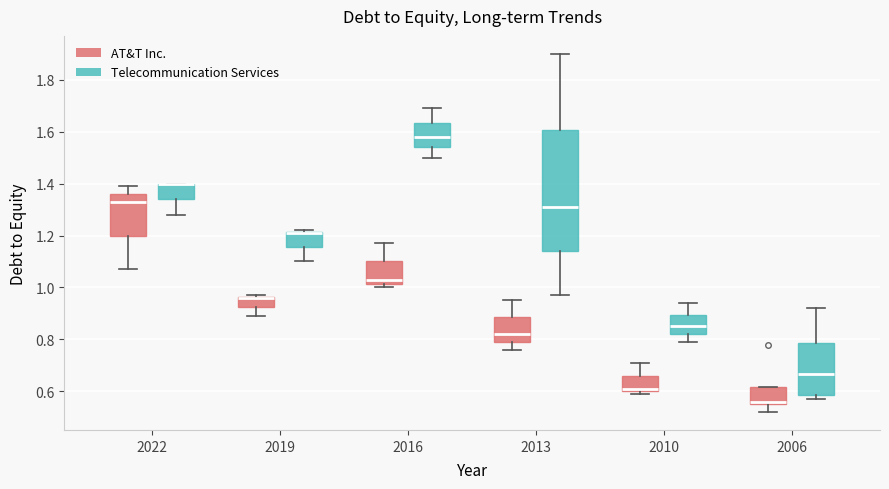

Reading left to right, read every box against the y-axis: the position of its median line, the range the box covers, and the ends of its whiskers. The values are not printed on the chart, so give them approximately, as read against the axis.

2022 (AT&T Inc.): median 1.34, box 1.20 to 1.36, whiskers 1.08 to 1.40
2022 (Telecommunication Services): median 1.40 (drawn on the box's upper edge), box 1.34 to 1.40, whiskers 1.28 to 1.40
2019 (AT&T Inc.): median 0.96 (drawn on the box's upper edge), box 0.92 to 0.96, whiskers 0.90 to 0.98
2019 (Telecommunication Services): median 1.22 (drawn on the box's upper edge), box 1.16 to 1.22, whiskers 1.10 to 1.22
2016 (AT&T Inc.): median 1.04, box 1.02 to 1.10, whiskers 1.00 to 1.18
2016 (Telecommunication Services): median 1.58, box 1.54 to 1.64, whiskers 1.50 to 1.70
2013 (AT&T Inc.): median 0.82, box 0.80 to 0.88, whiskers 0.76 to 0.96
2013 (Telecommunication Services): median 1.32, box 1.14 to 1.60, whiskers 0.98 to 1.90
2010 (AT&T Inc.): median 0.62, box 0.60 to 0.66, whiskers 0.60 (just below the box's lower edge) to 0.72
2010 (Telecommunication Services): median 0.86, box 0.82 to 0.90, whiskers 0.80 to 0.94
2006 (AT&T Inc.): median 0.56 (just above the box's lower edge), box 0.56 to 0.62, whiskers 0.52 to 0.62
2006 (Telecommunication Services): median 0.66, box 0.58 to 0.78, whiskers 0.58 (just below the box's lower edge) to 0.92